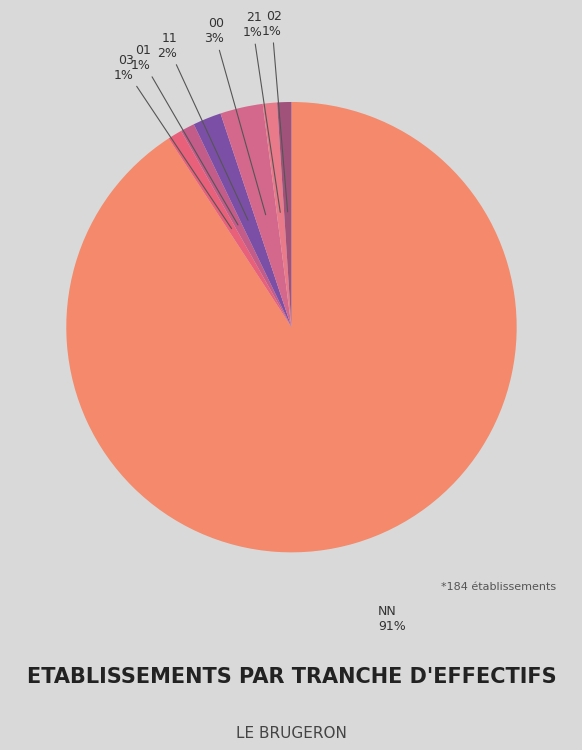

What percentage is the NN slice, to the nearest percent?

91%